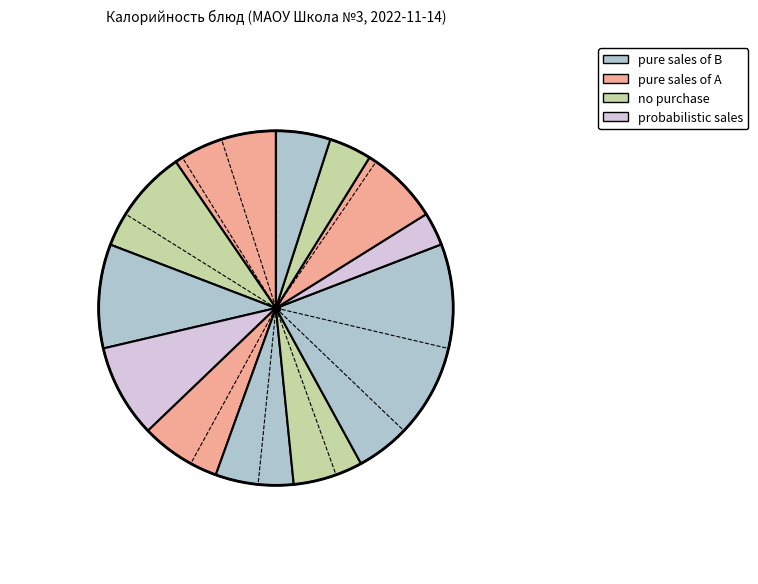

How many slices are in this pie chart?

12